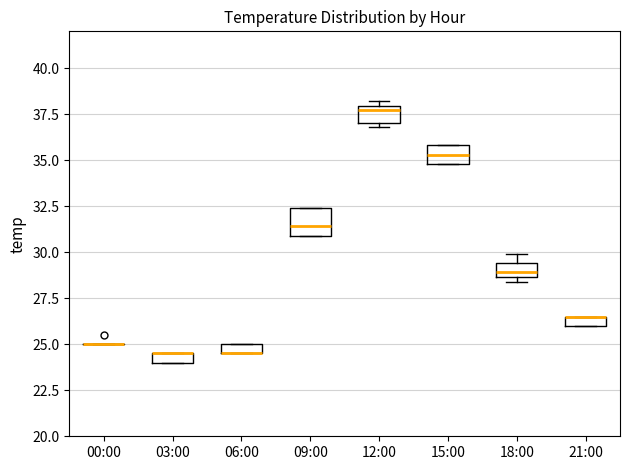

Comparing the boxes themselves (not the whiskers), which one is the tallest?

09:00